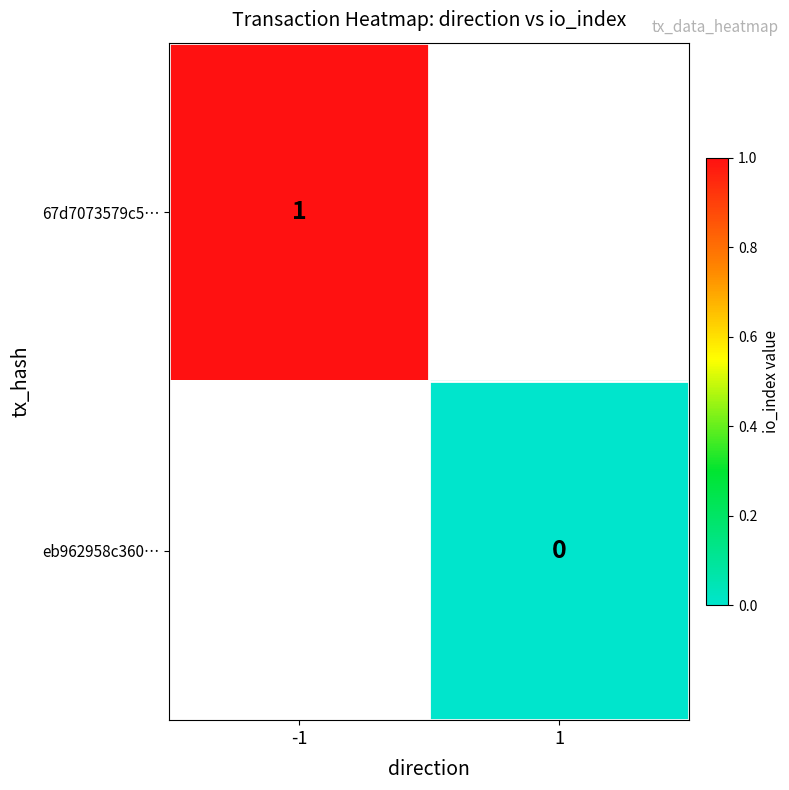

Is the value of 67d7073579c5… at -1 greater than the value of eb962958c360… at 1?

Yes